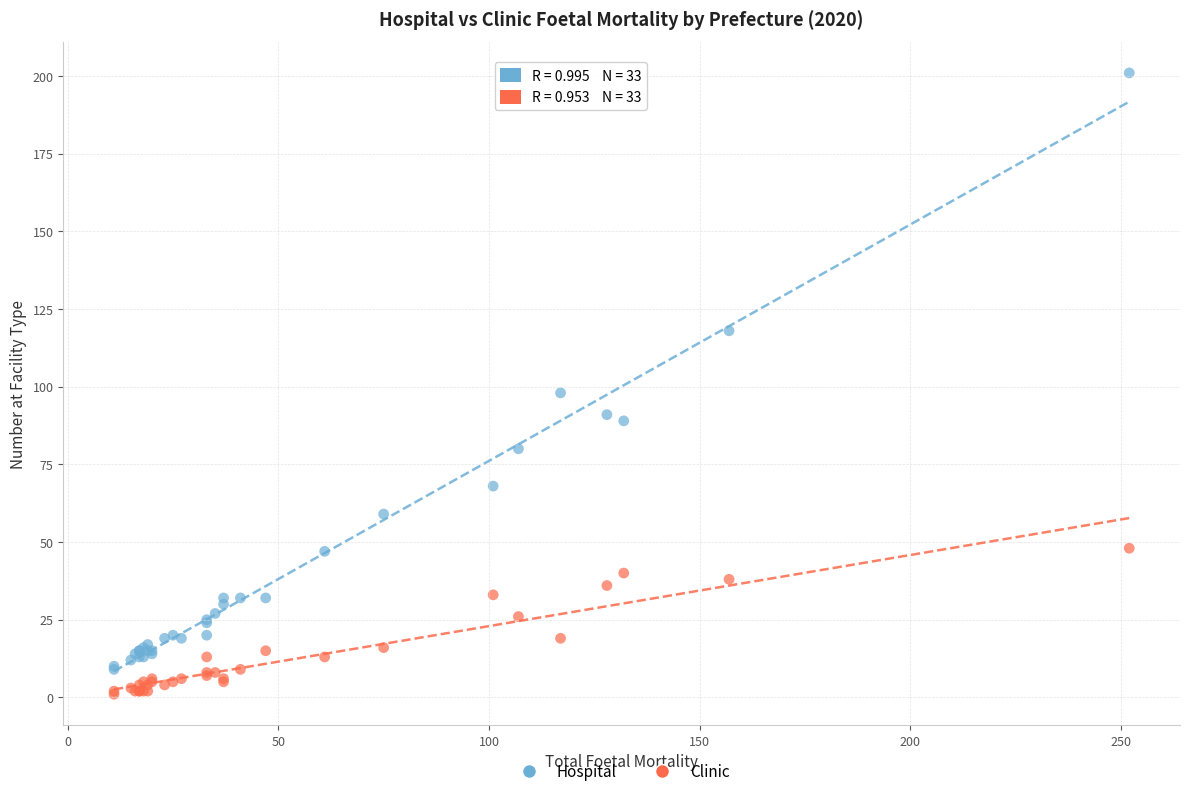

Which series reaches the minimum Y coordinate?

Clinic